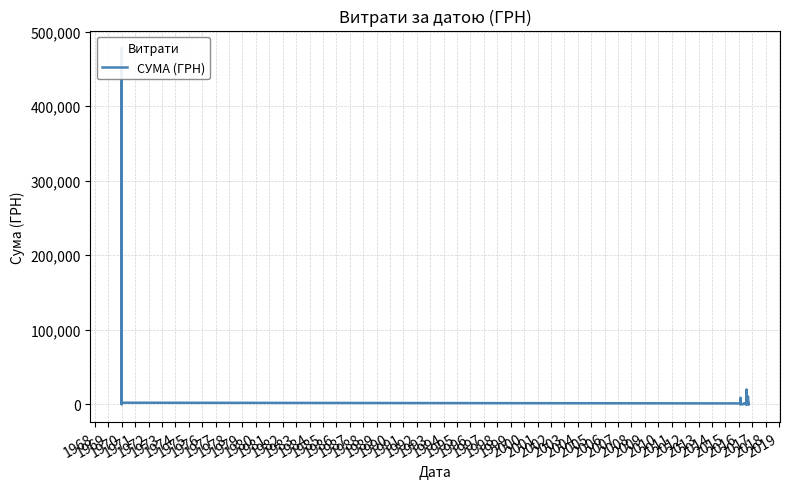

What is the value of the 34th point from the left?

208.0